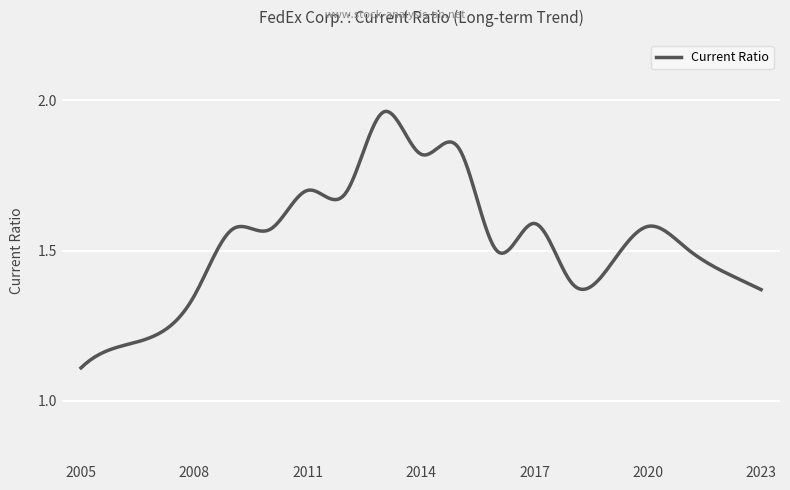

How many series are shown in this chart?

1